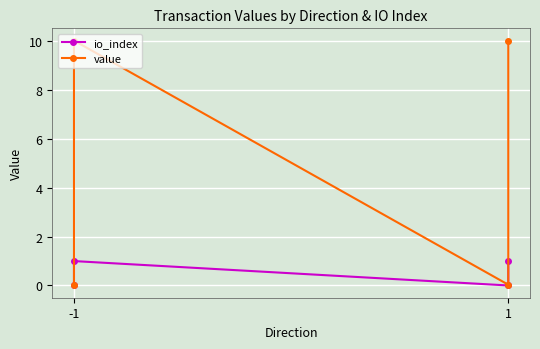

What are all the series names shown in the legend?

io_index, value